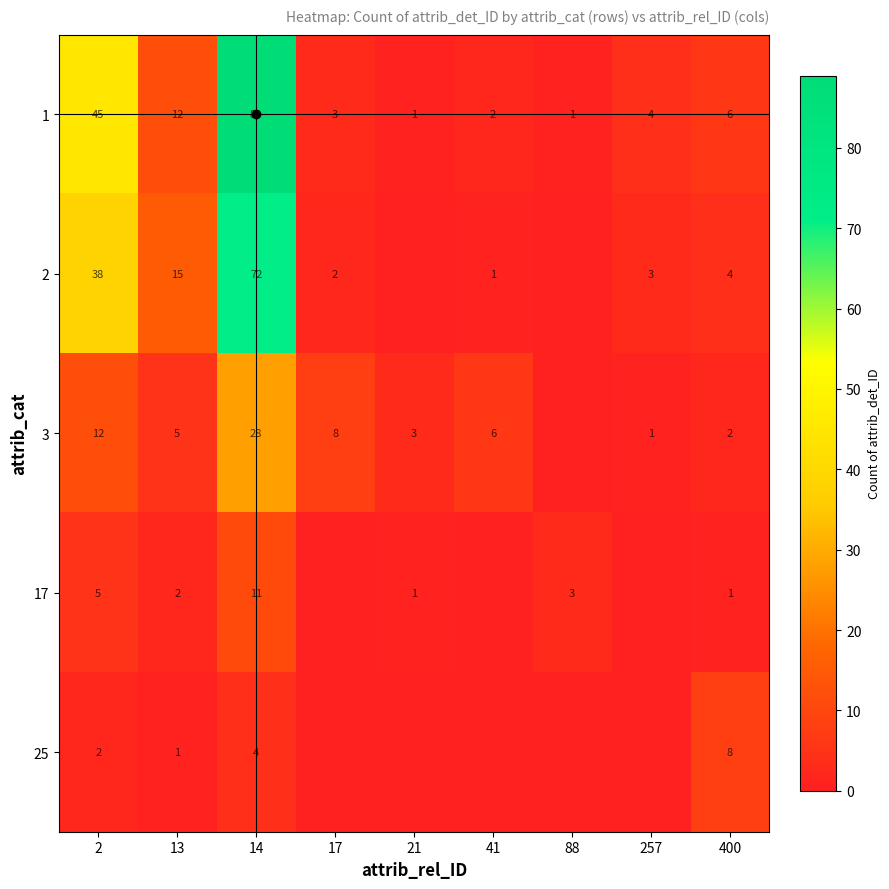

Which has a higher value, 21 or 13?

13